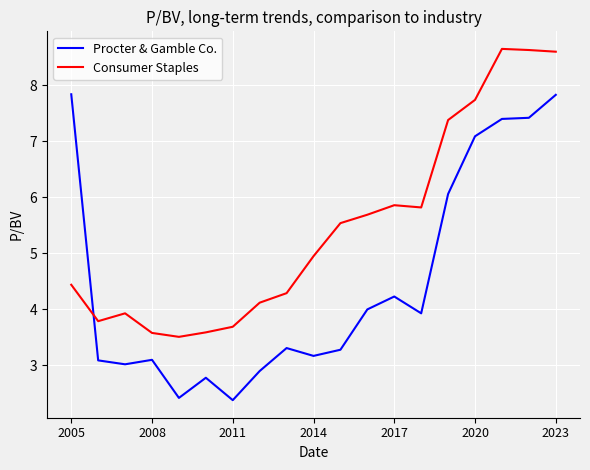

List the series in order of their overall mean, highest first.

Consumer Staples, Procter & Gamble Co.